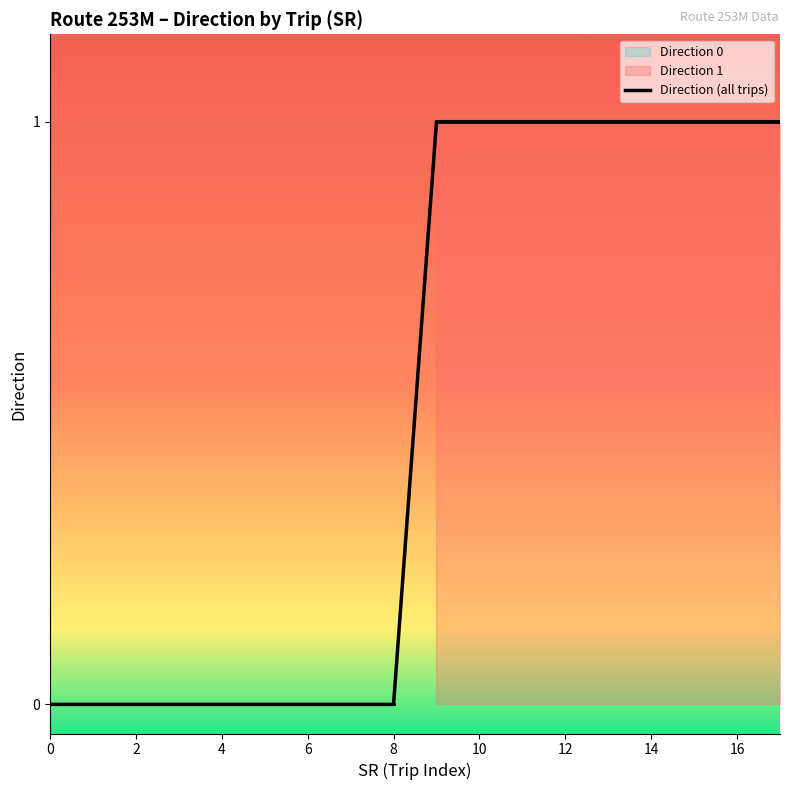

True or false: Direction 1 and Direction 0 intersect in this chart.

False